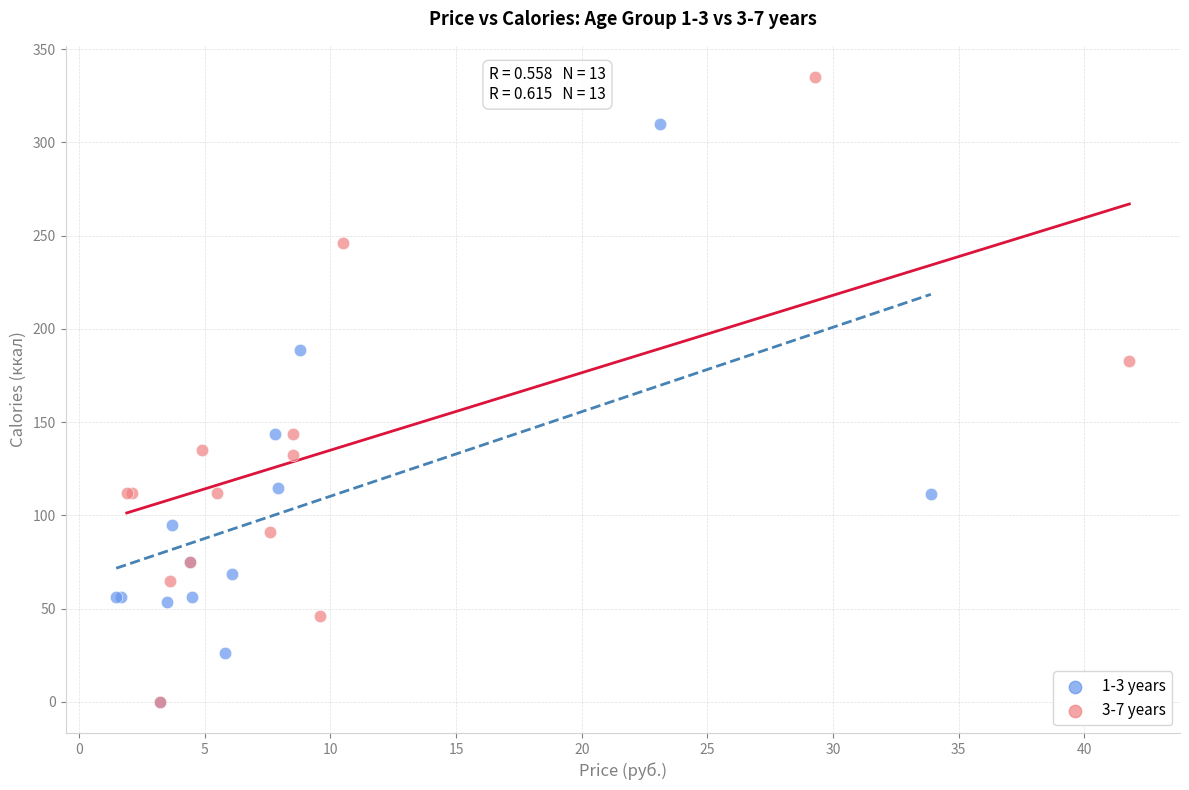

What are all the series names shown in the legend?

1-3 years, 3-7 years